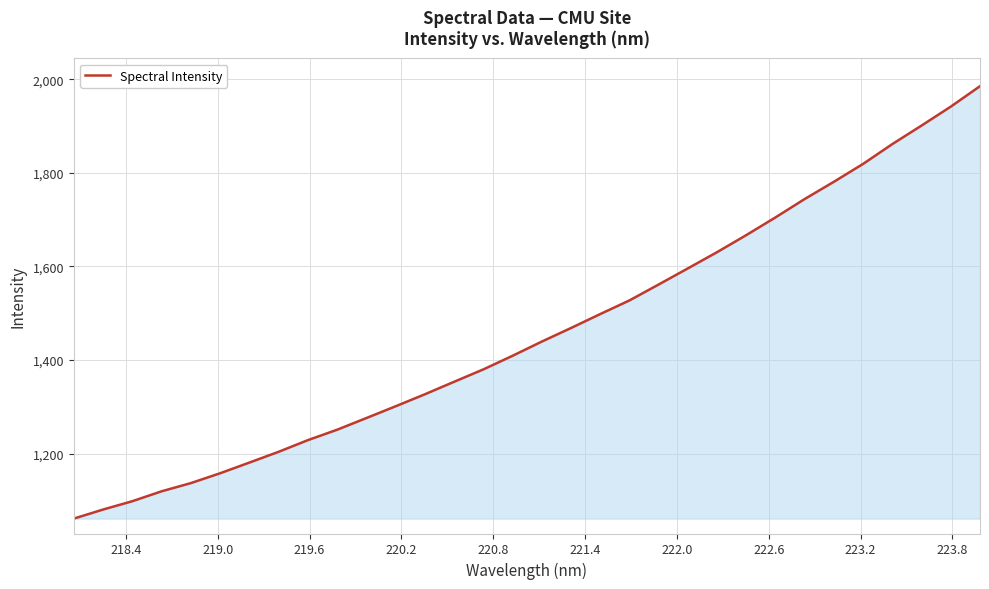

What is the difference between the maximum and minimum values?

924.3